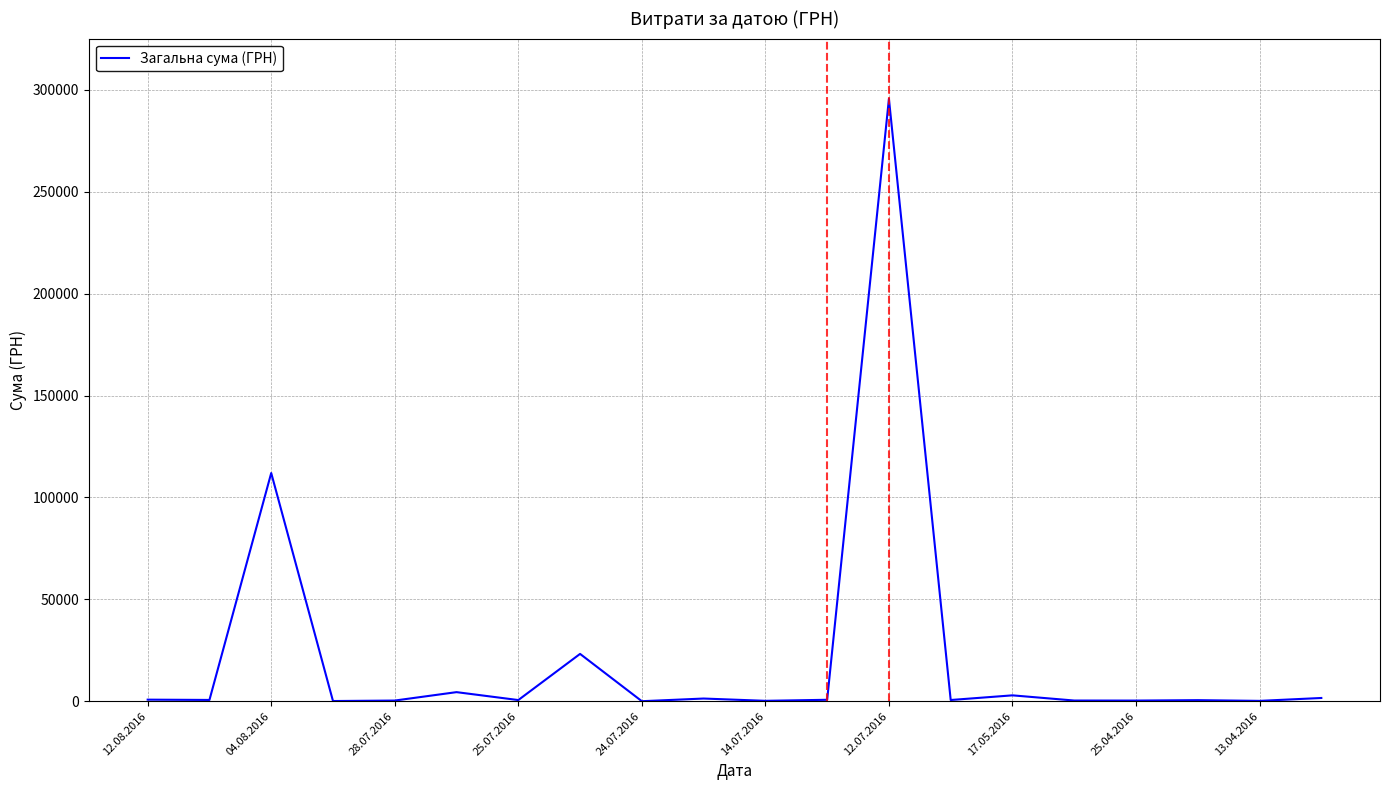

What is the difference between the maximum and minimum values?

295627.4